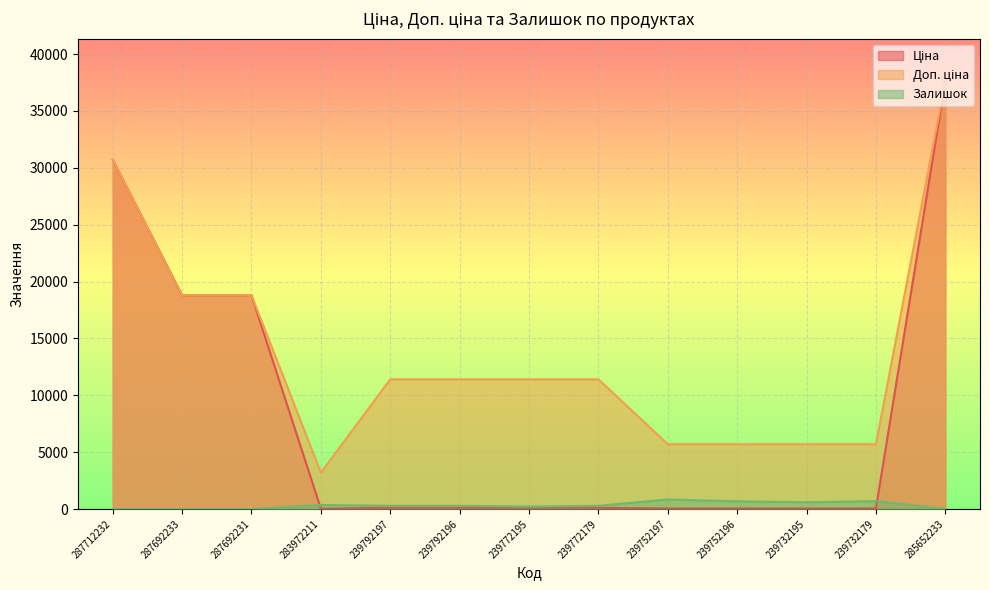

Count the number of data series in this chart.

3